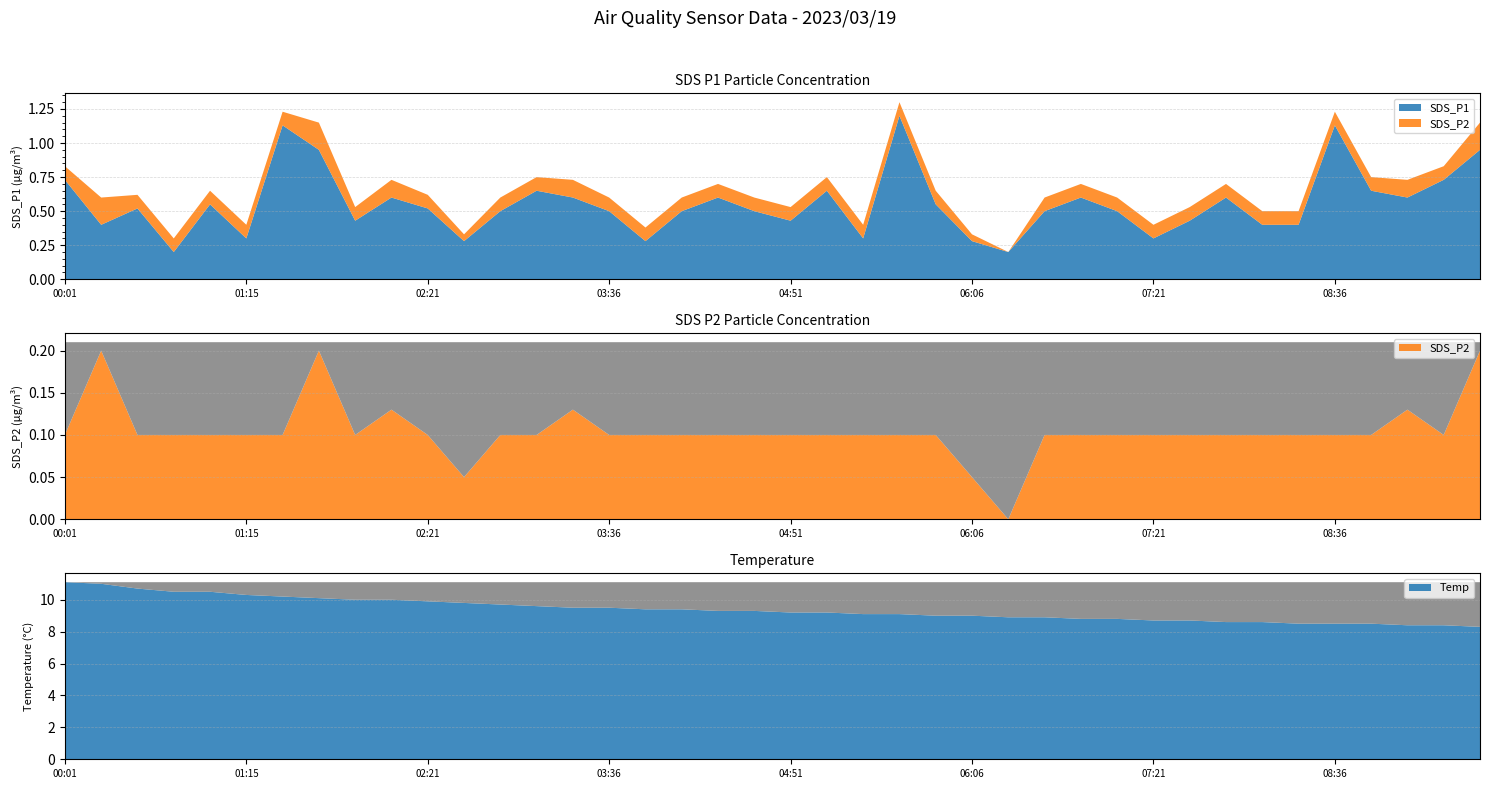

Reading left to right, extract all data points from this chart.

SDS_P1: 00:01=0.7	00:16=0.4	00:31=0.5	00:46=0.2	01:00=0.6	01:15=0.3	01:28=1.1	01:38=0.9	01:51=0.4	02:06=0.6	02:21=0.5	02:36=0.3	02:51=0.5	03:06=0.7	03:21=0.6	03:36=0.5	03:51=0.3	04:06=0.5	04:21=0.6	04:36=0.5	04:51=0.4	05:06=0.7	05:21=0.3	05:36=1.2	05:51=0.6	06:06=0.3	06:21=0.2	06:36=0.5	06:51=0.6	07:06=0.5	07:21=0.3	07:36=0.4	07:51=0.6	08:06=0.4	08:21=0.4	08:36=1.1	08:51=0.7	09:06=0.6	09:21=0.7	09:36=0.9
SDS_P2: 00:01=0.1	00:16=0.2	00:31=0.1	00:46=0.1	01:00=0.1	01:15=0.1	01:28=0.1	01:38=0.2	01:51=0.1	02:06=0.1	02:21=0.1	02:36=0.1	02:51=0.1	03:06=0.1	03:21=0.1	03:36=0.1	03:51=0.1	04:06=0.1	04:21=0.1	04:36=0.1	04:51=0.1	05:06=0.1	05:21=0.1	05:36=0.1	05:51=0.1	06:06=0.1	06:21=0.0	06:36=0.1	06:51=0.1	07:06=0.1	07:21=0.1	07:36=0.1	07:51=0.1	08:06=0.1	08:21=0.1	08:36=0.1	08:51=0.1	09:06=0.1	09:21=0.1	09:36=0.2
Temp: 00:01=11.1	00:16=11.0	00:31=10.7	00:46=10.5	01:00=10.5	01:15=10.3	01:28=10.2	01:38=10.1	01:51=10.0	02:06=10.0	02:21=9.9	02:36=9.8	02:51=9.7	03:06=9.6	03:21=9.5	03:36=9.5	03:51=9.4	04:06=9.4	04:21=9.3	04:36=9.3	04:51=9.2	05:06=9.2	05:21=9.1	05:36=9.1	05:51=9.0	06:06=9.0	06:21=8.9	06:36=8.9	06:51=8.8	07:06=8.8	07:21=8.7	07:36=8.7	07:51=8.6	08:06=8.6	08:21=8.5	08:36=8.5	08:51=8.5	09:06=8.4	09:21=8.4	09:36=8.3